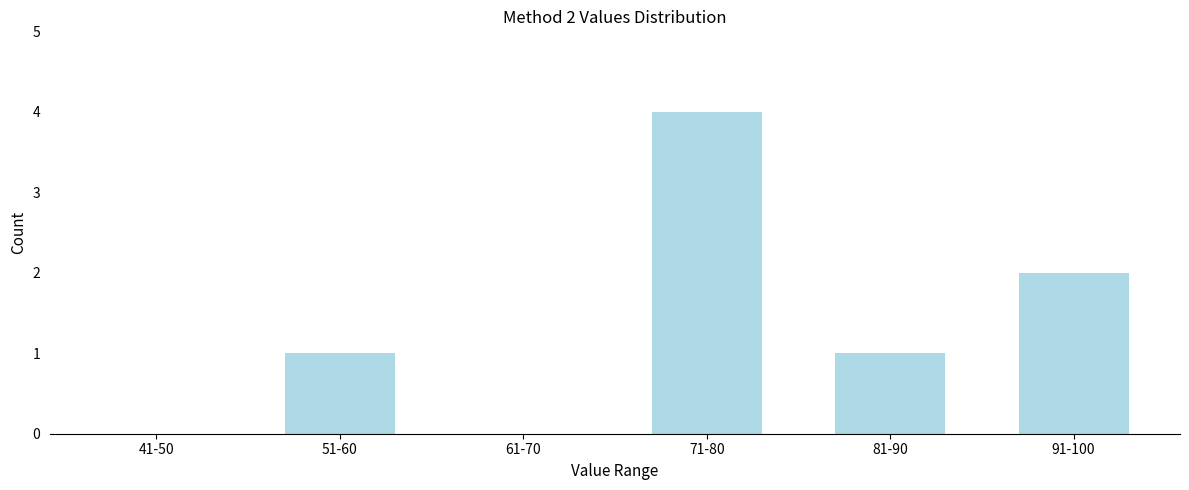

Reading right to left, list all the values displayed in this chart.

91-100=2	81-90=1	71-80=4	61-70=0	51-60=1	41-50=0